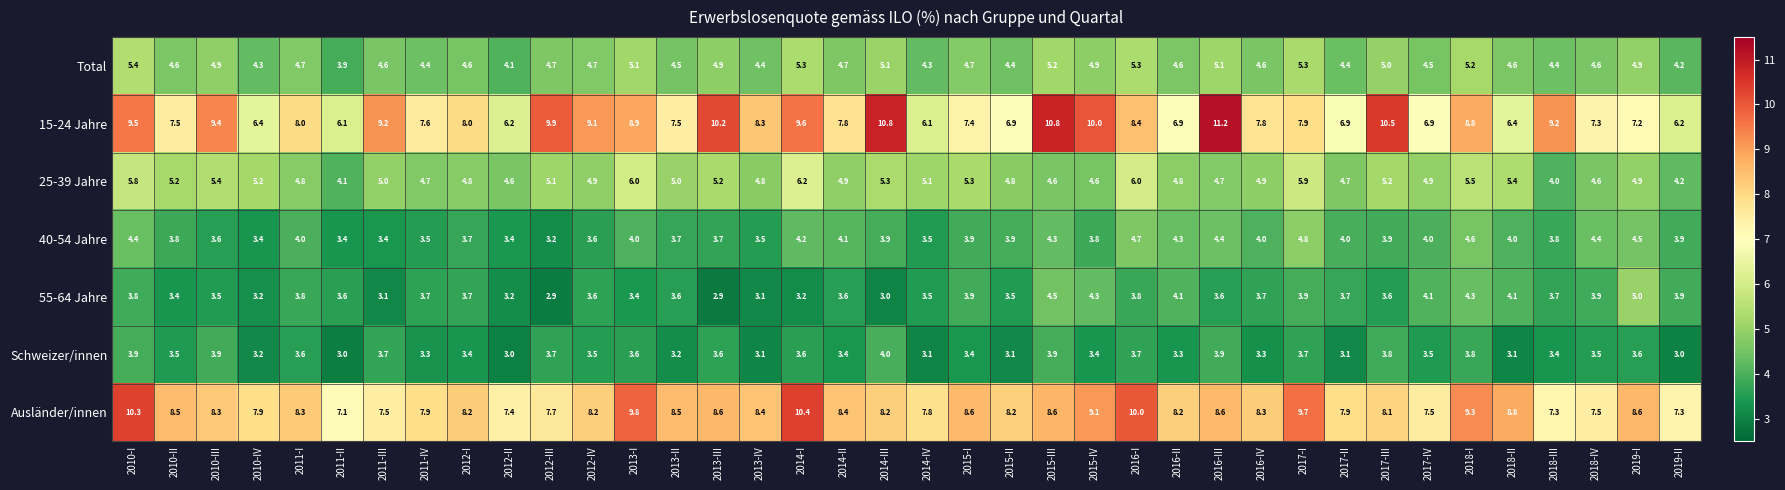

Which series has the largest total across all categories?

Ausländer/innen